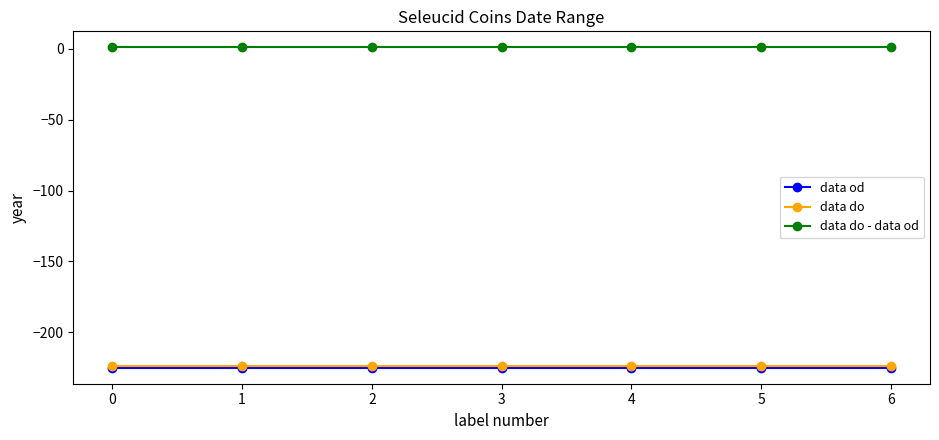

What is the lowest value of the data do series?

-224